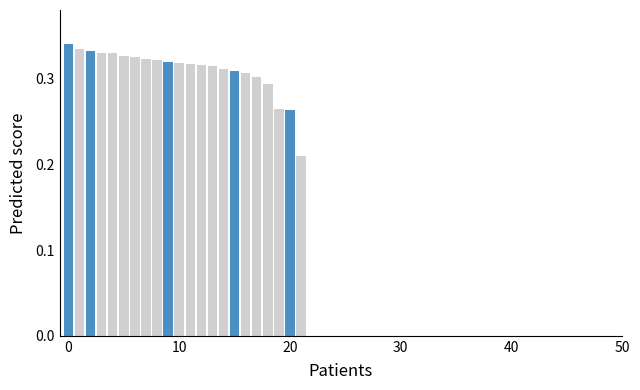

How many values are between 0 and 1?

22